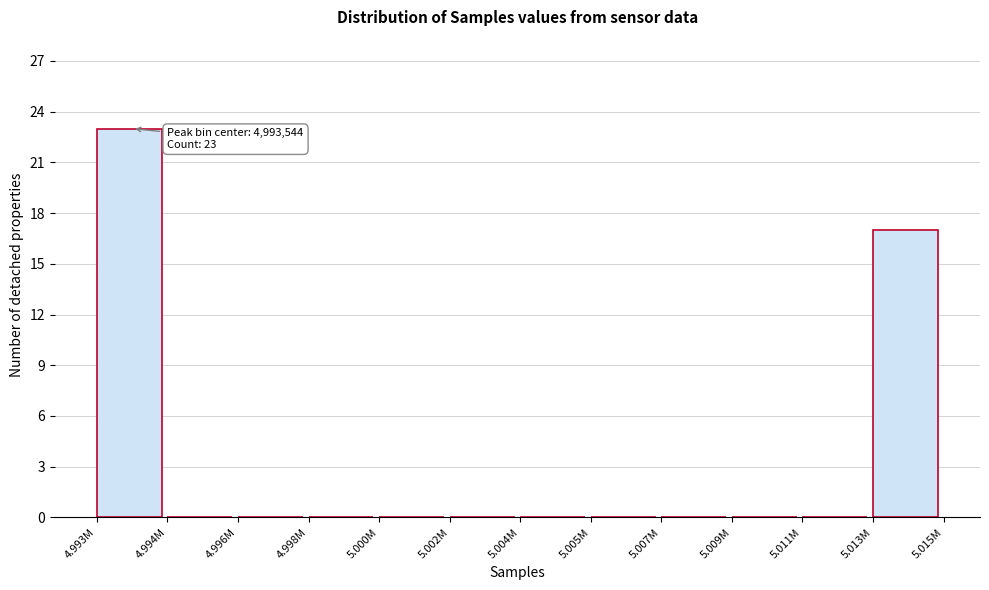

Reading right to left, what are all the values shown in this chart?

5.013M=17	5.011M=0	5.009M=0	5.007M=0	5.005M=0	5.004M=0	5.002M=0	5.000M=0	4.998M=0	4.996M=0	4.994M=0	4.993M=23